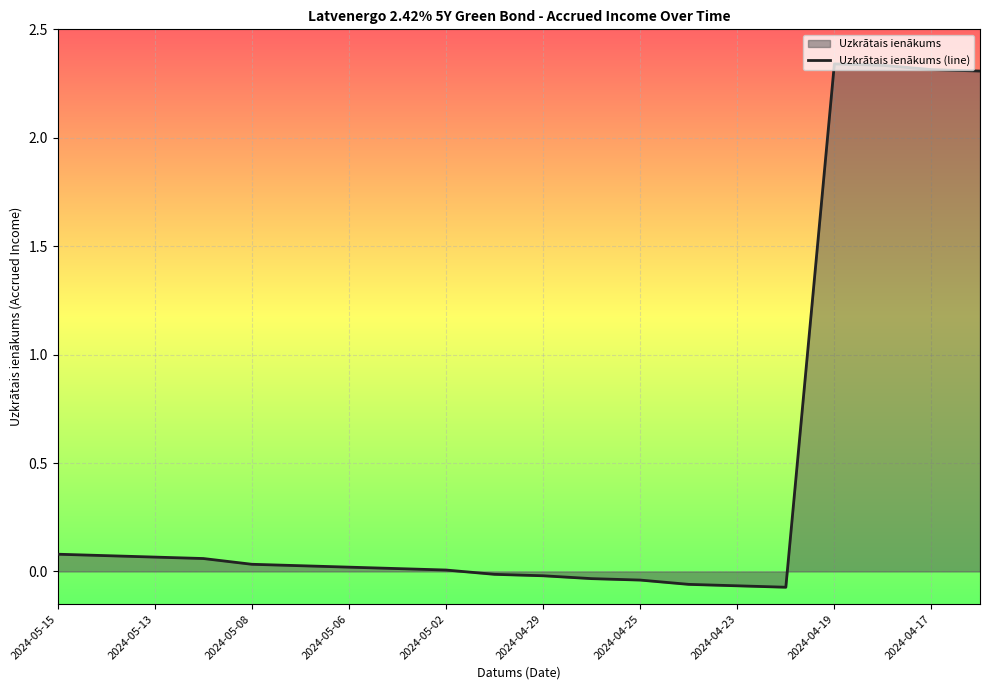

Count the number of data series in this chart.

1